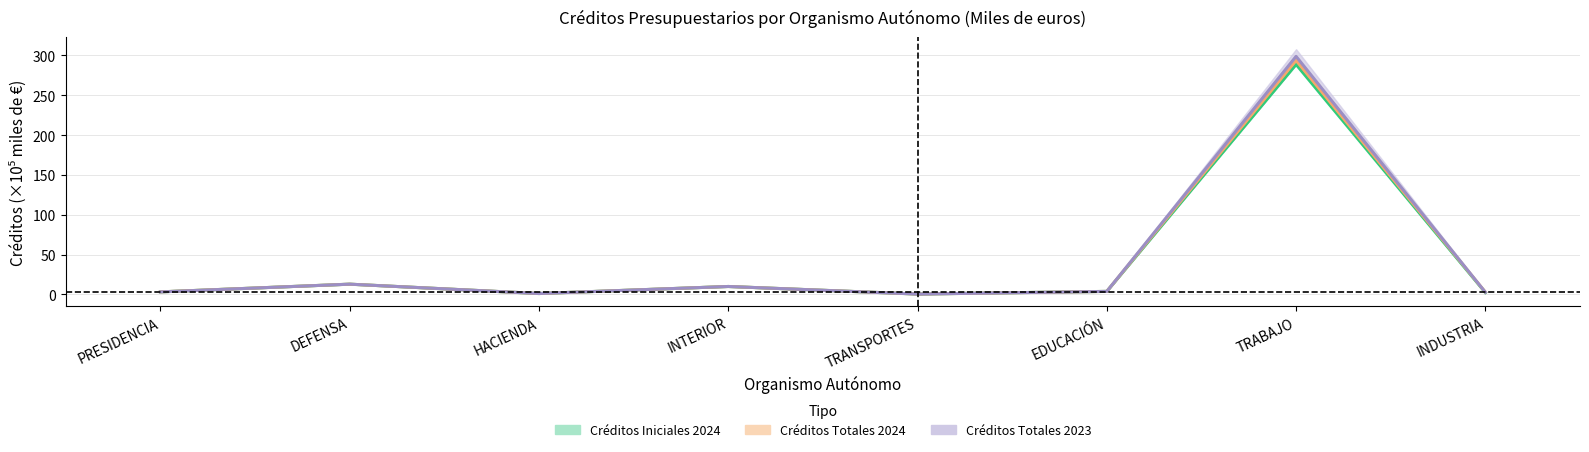

What is the difference between the maximum and minimum values in the Créditos Totales 2024 series?

293.3